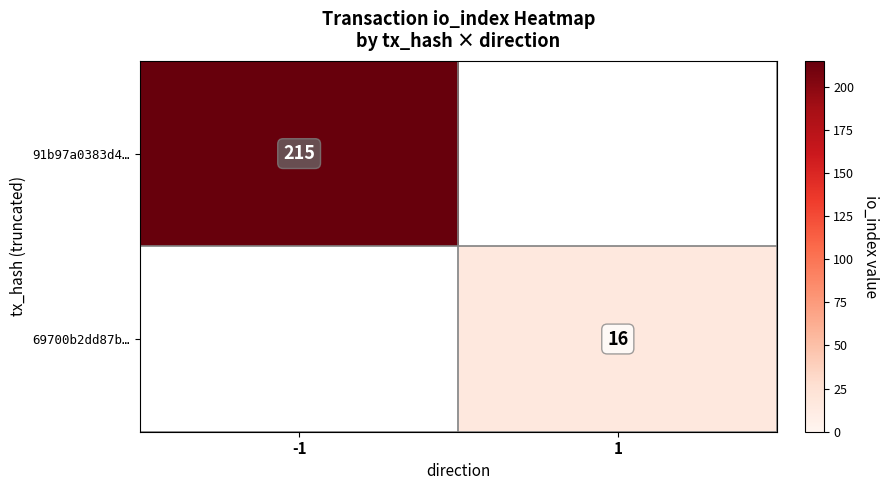

At how many categories does at least one series exceed 26?

1